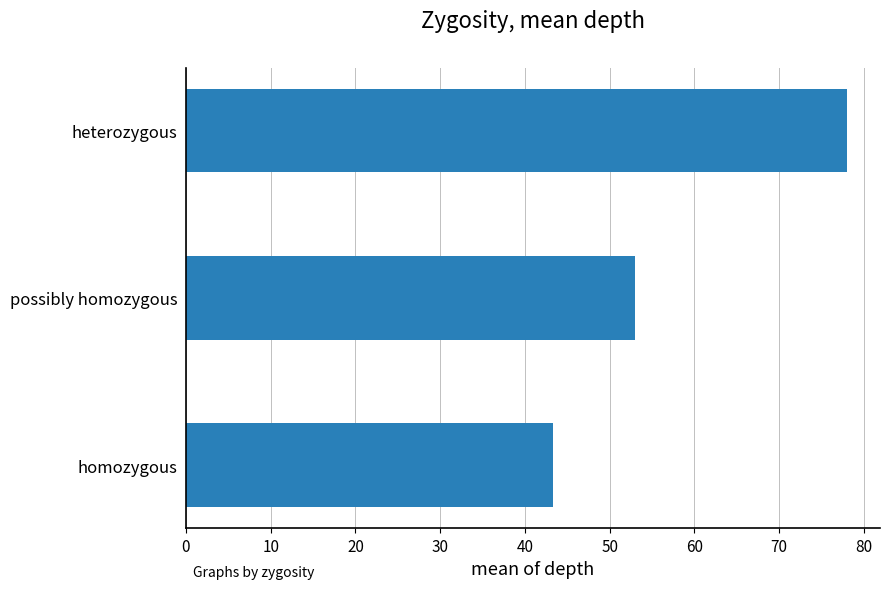

True or false: the data shows 31.5 at heterozygous.

False